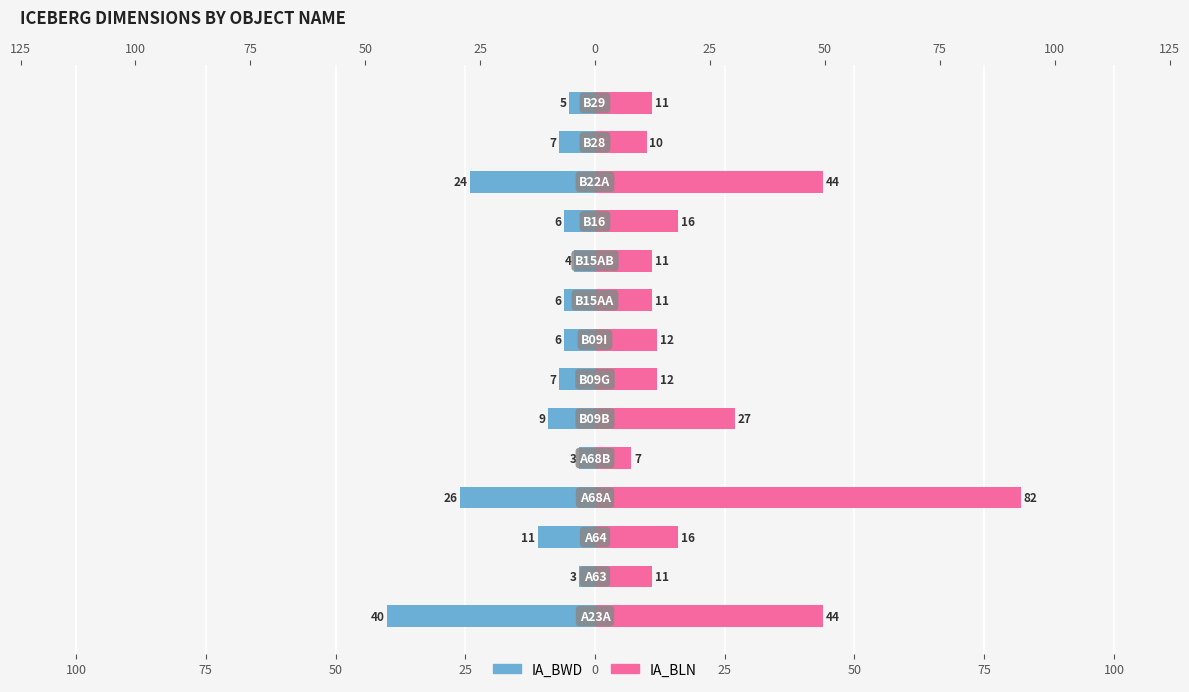

Between 13 and 11, which is larger?

13